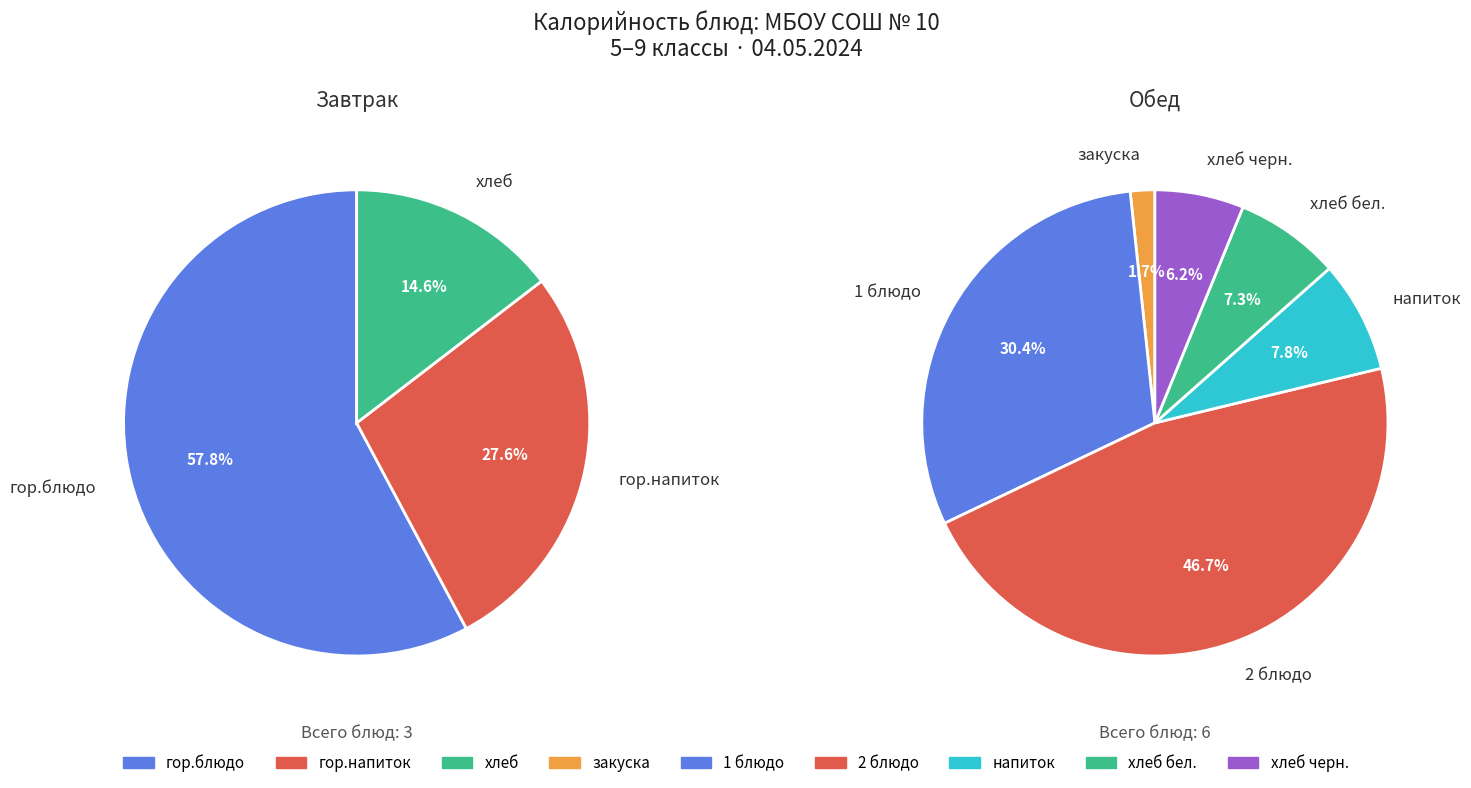

True or false: Обед (хлеб черн.) accounts for 10% of the total.

False